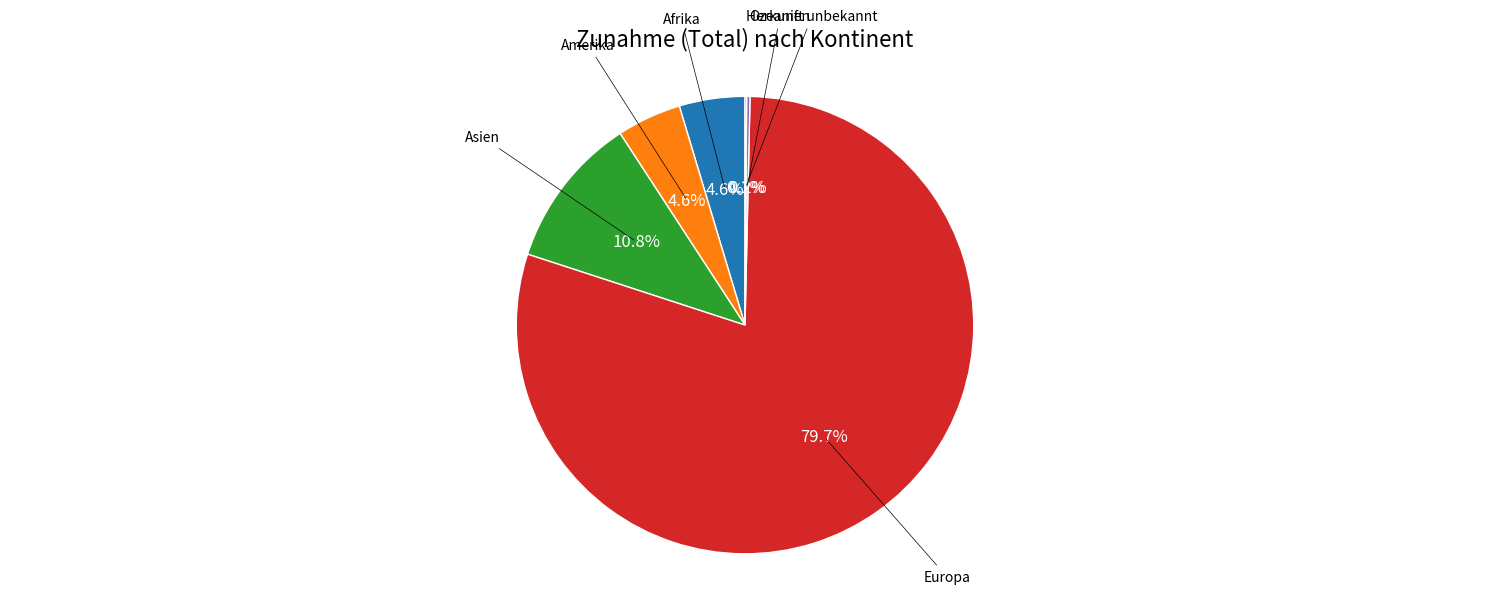

Does any single category account for the majority?

Yes